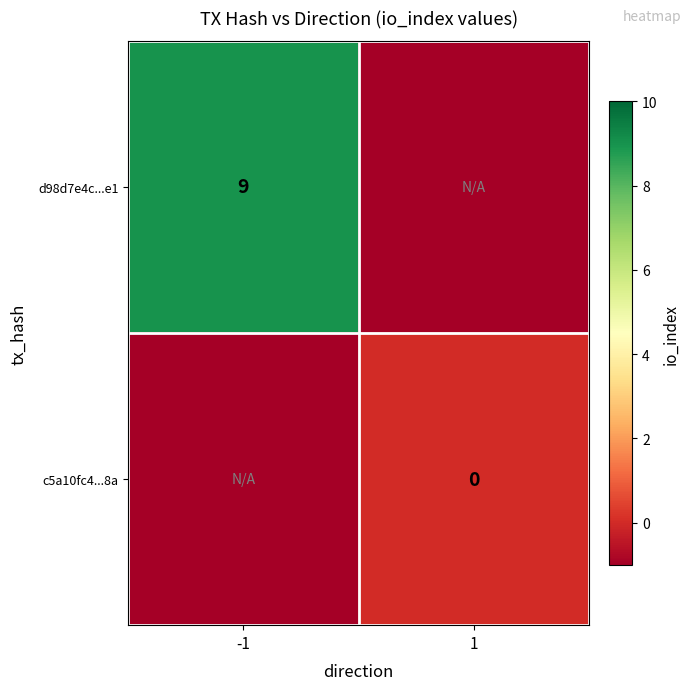

The d98d7e4c...e1 series shows 5 at -1. True or false?

False